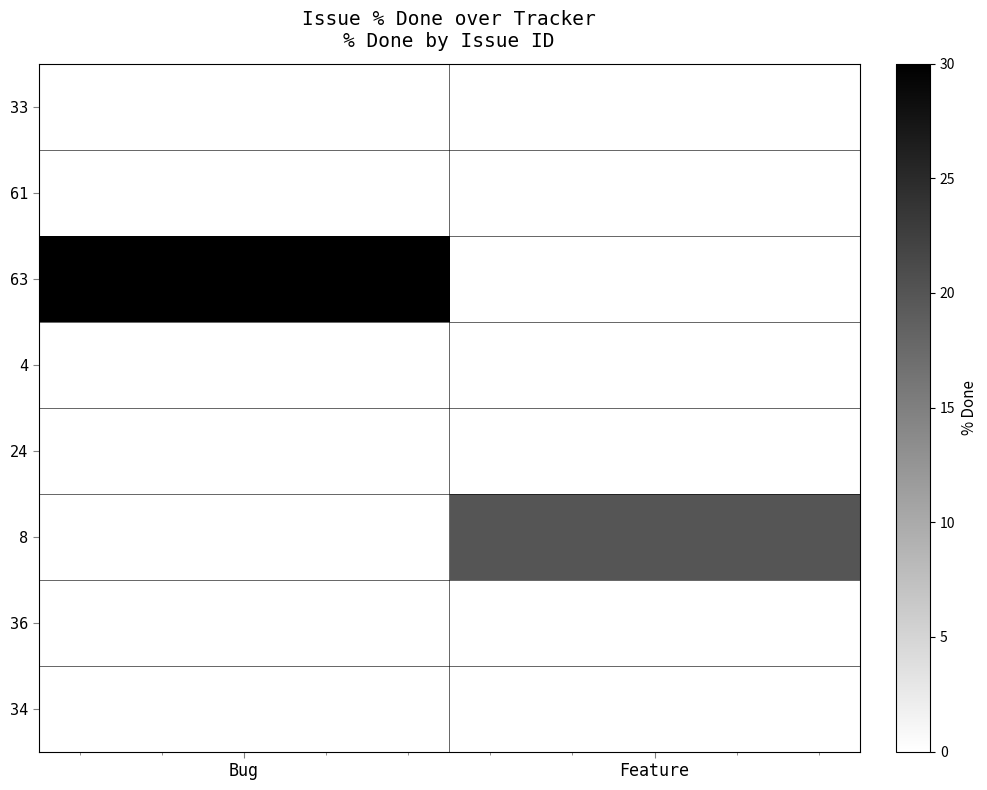

What is the greatest value displayed?

30